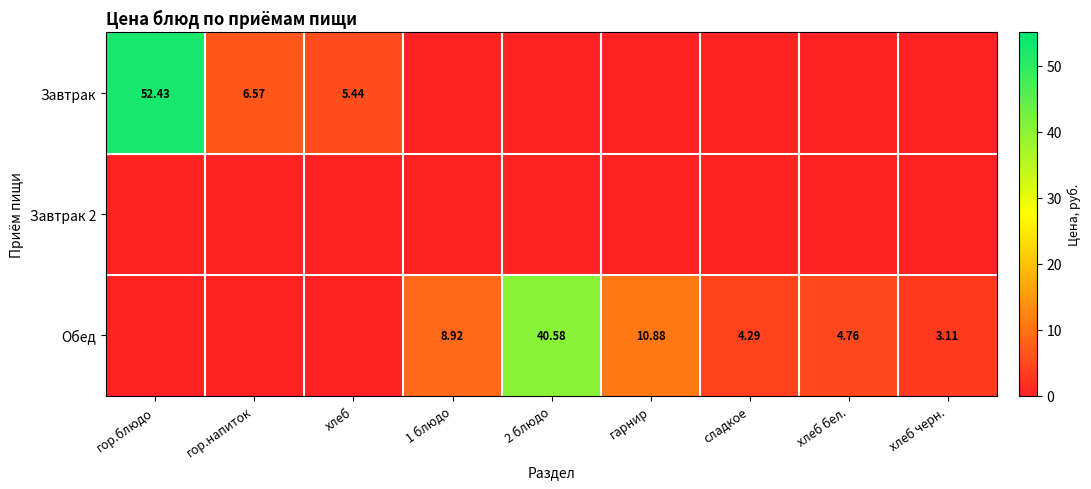

Rank the categories by Завтрак value from lowest to highest.

1 блюдо, 2 блюдо, гарнир, сладкое, хлеб бел., хлеб черн., хлеб, гор.напиток, гор.блюдо